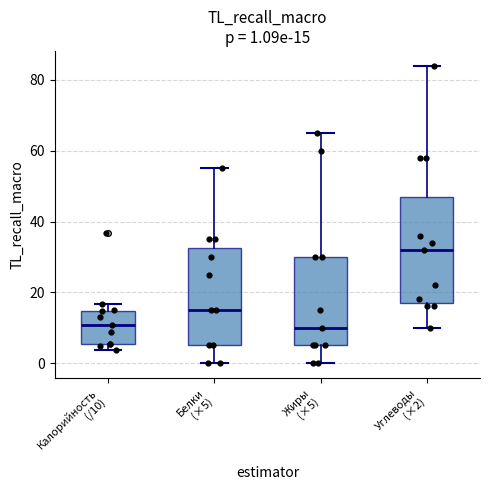

Which box has the highest median line?

Углеводы (×2)